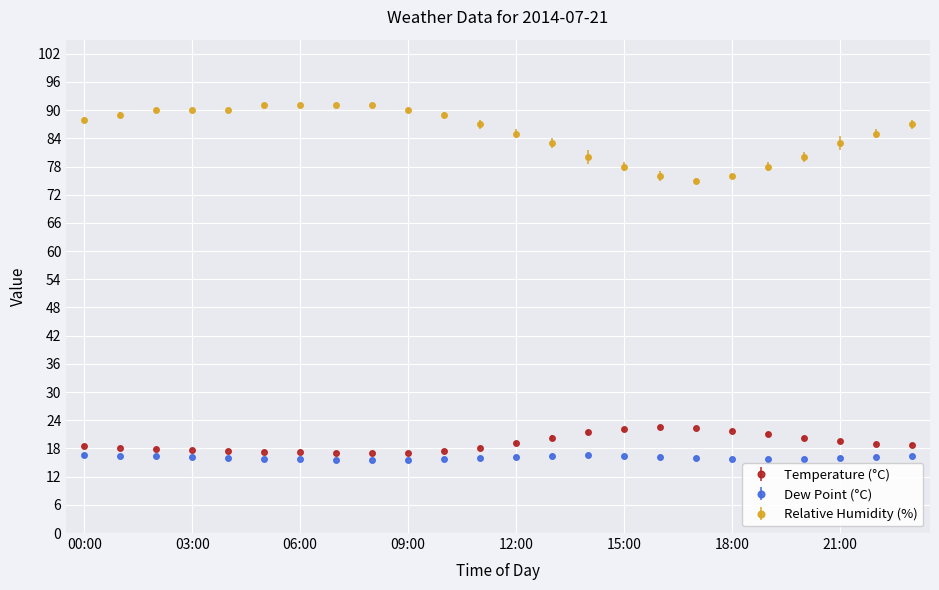

What is the value of the Relative Humidity (%) point at the 14th from the left?

83.0